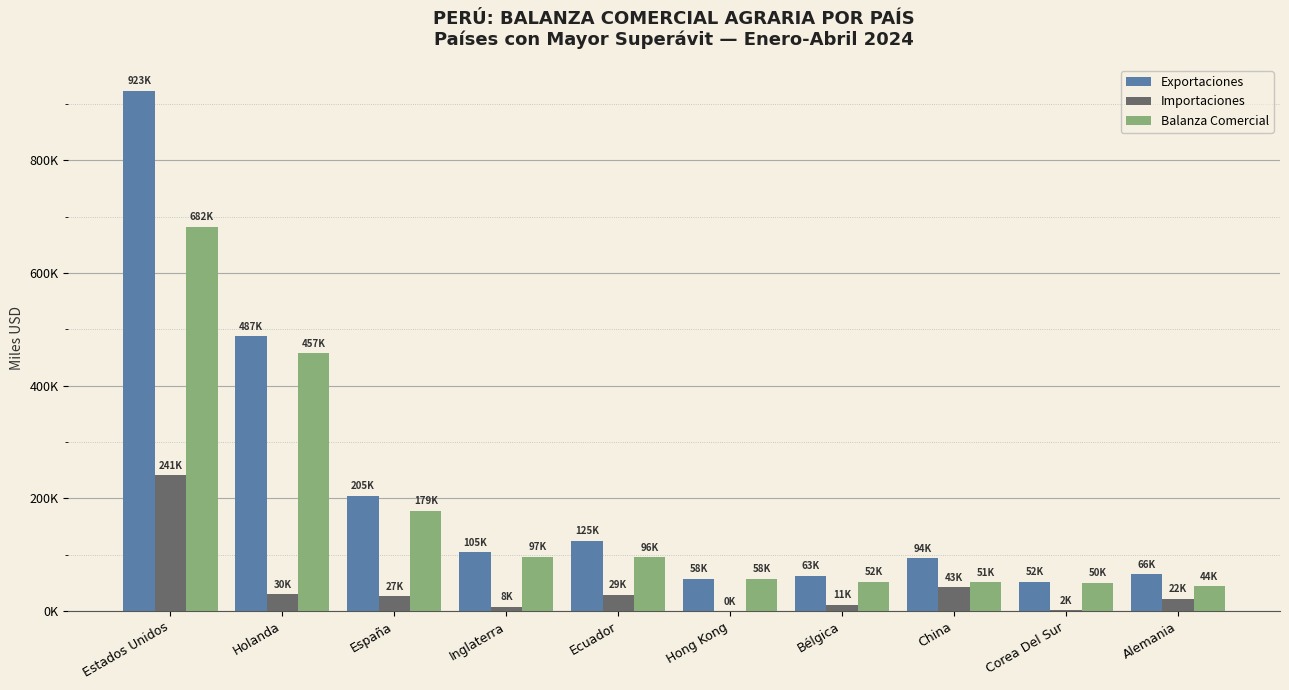

List the series in order of their overall mean, lowest first.

Importaciones, Balanza Comercial, Exportaciones